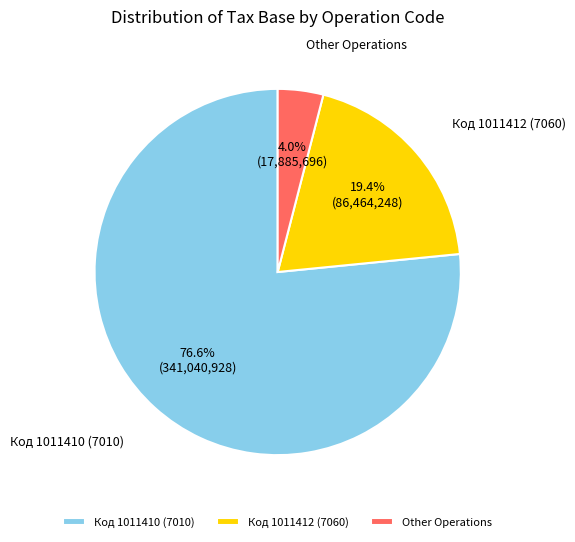

Which slice is the largest?

Код 1011410 (7010)